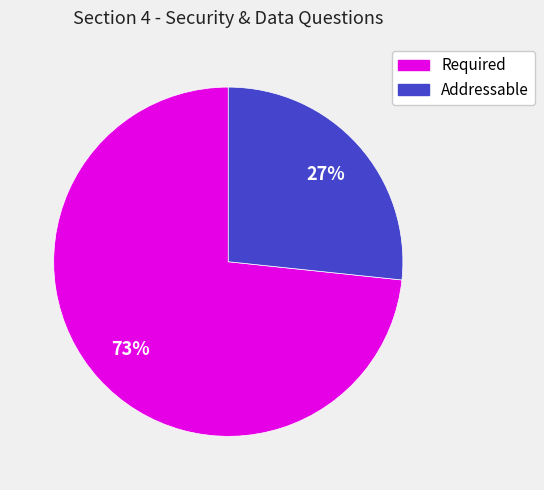

What is the largest slice in the pie chart?

Required